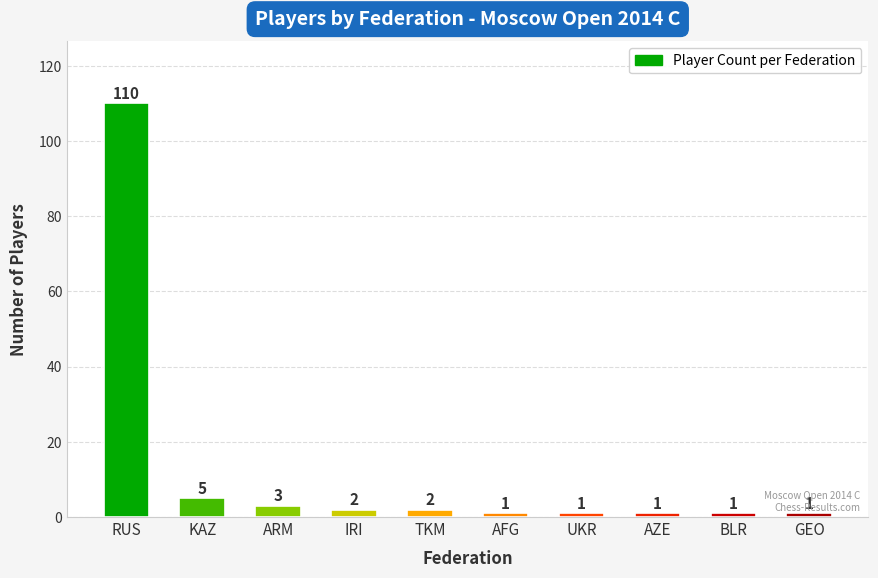

True or false: the data shows 2 at TKM.

True